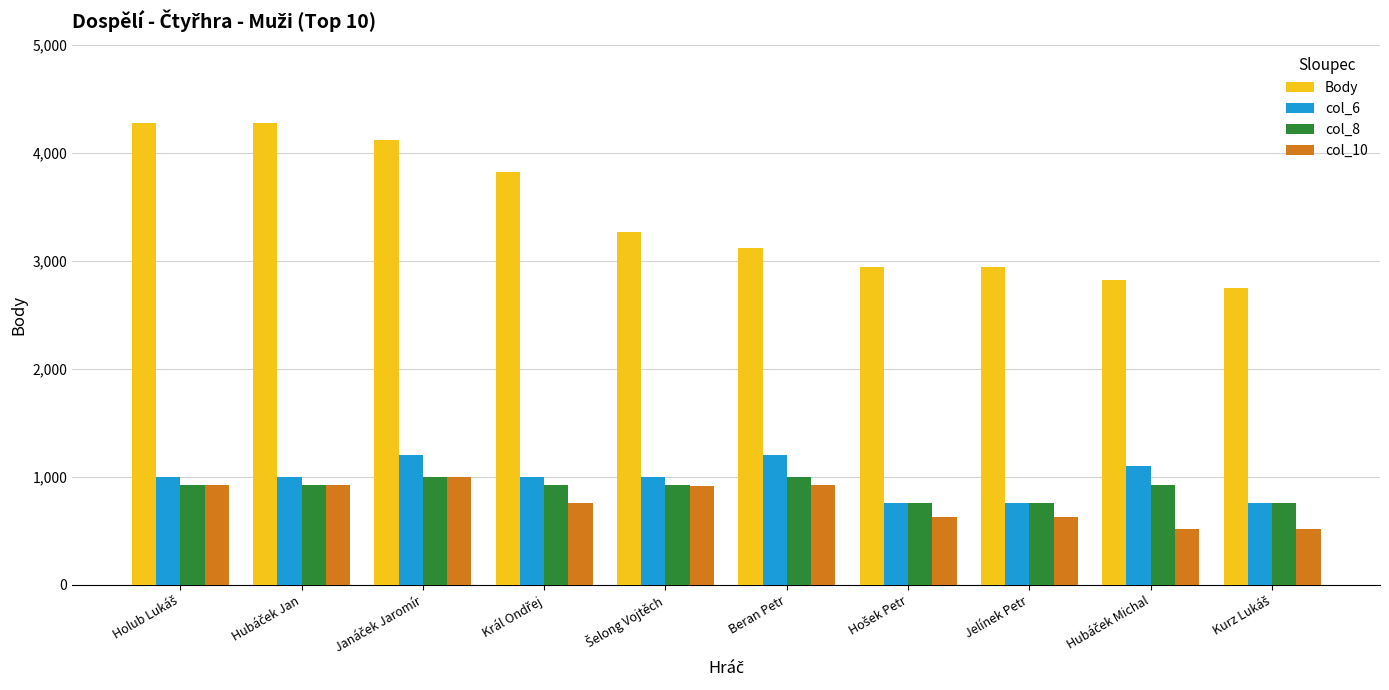

What is the difference between the maximum and minimum values in the col_8 series?

240